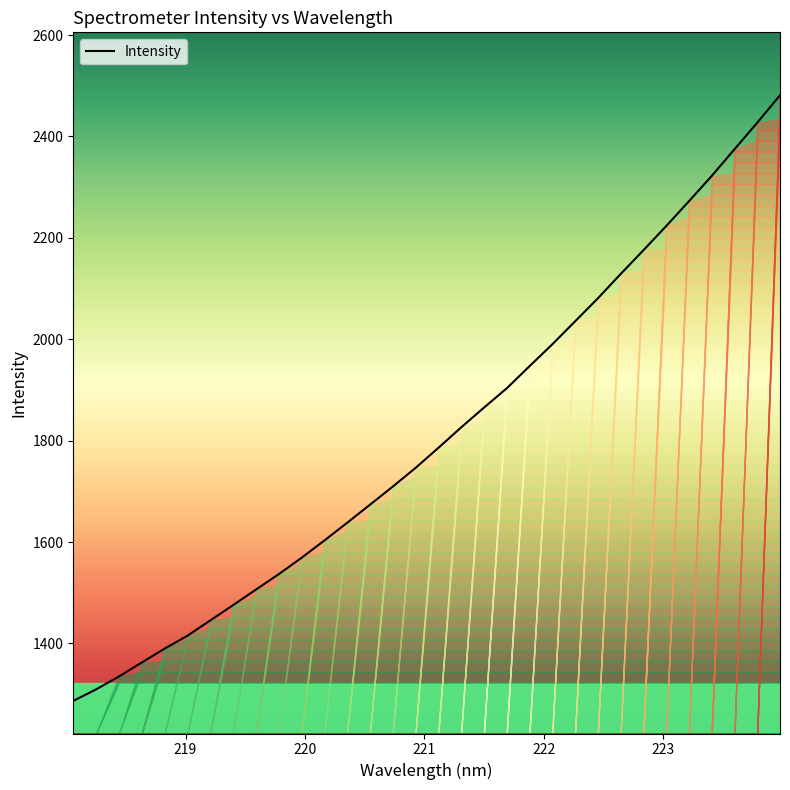

Is this an area chart (filled region under the line)?

No